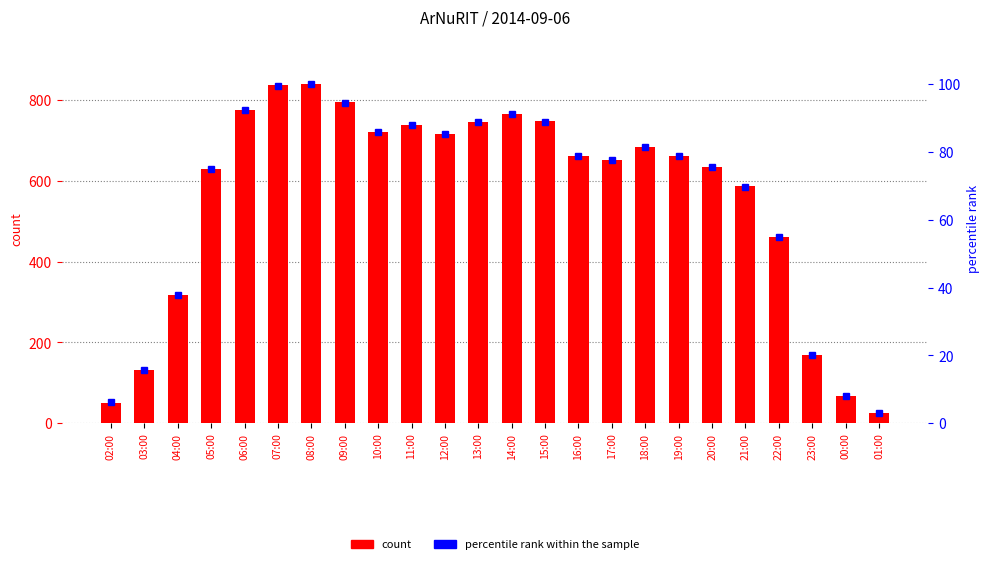

What is the difference between the maximum and minimum values in the count series?

814.0